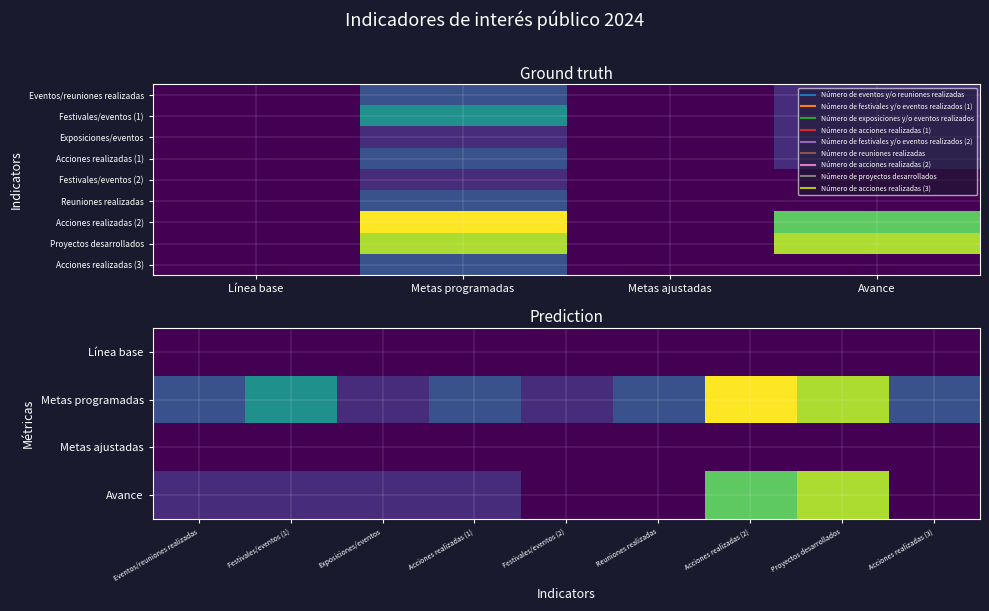

Which series has the largest range (max minus min)?

Número de acciones realizadas (2)